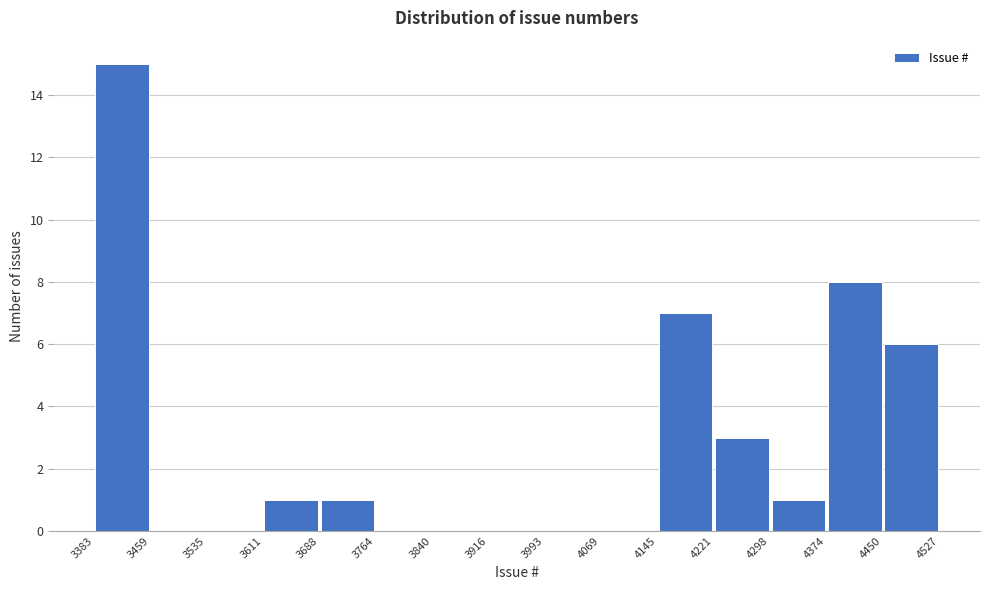

Reading left to right, list every bar in this chart as the range it spans on the x-axis followed by its height. The values are not printed on the chart, so give them approximately, as read against the axis.

3383 to 3459: 15
3459 to 3535: 0
3535 to 3611: 0
3611 to 3688: 1
3688 to 3764: 1
3764 to 3840: 0
3840 to 3916: 0
3916 to 3993: 0
3993 to 4069: 0
4069 to 4145: 0
4145 to 4221: 7
4221 to 4298: 3
4298 to 4374: 1
4374 to 4450: 8
4450 to 4527: 6